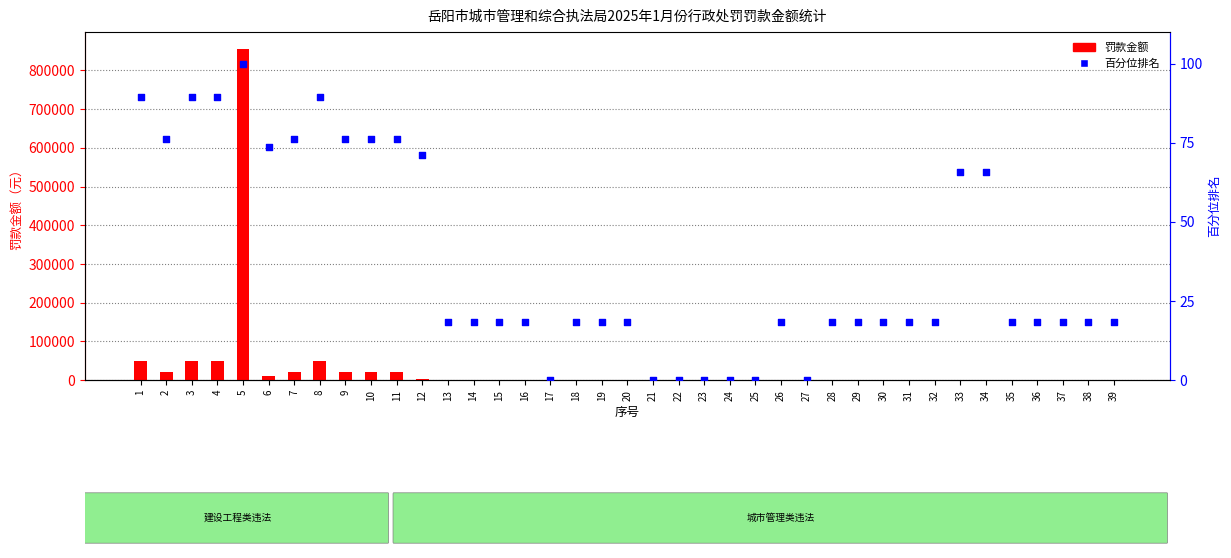

Which series has the largest total across all categories?

罚款金额